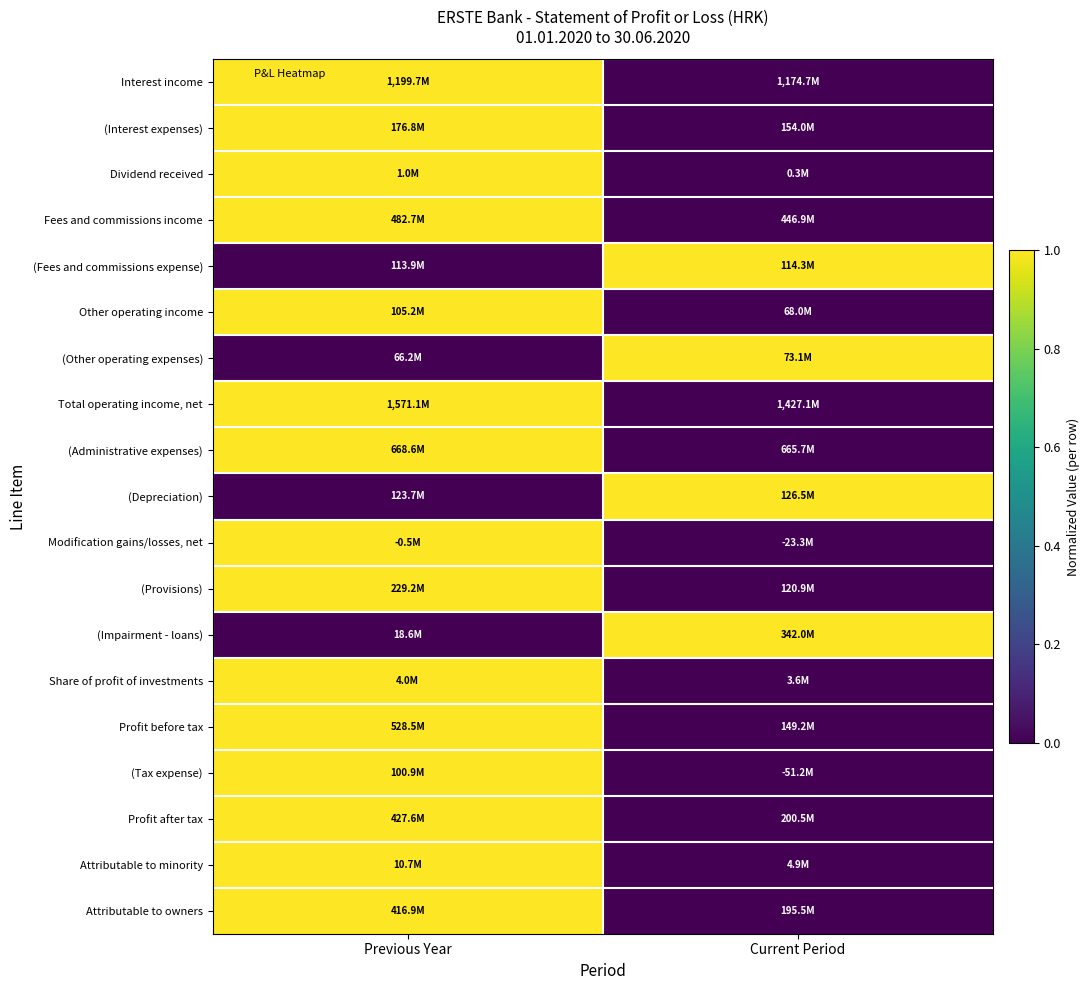

How many distinct data groups are displayed?

19